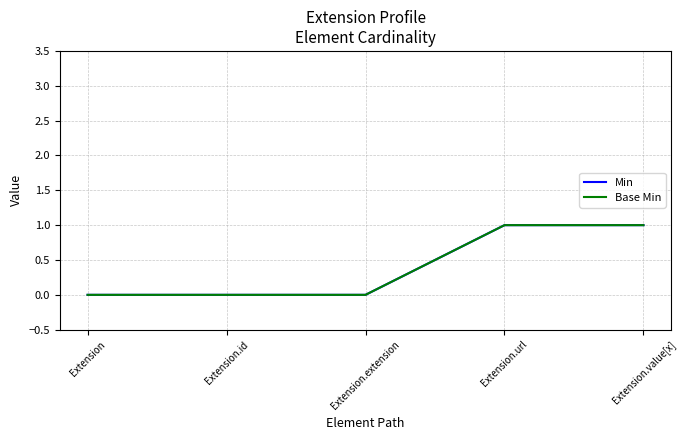

Does the chart display data point markers on the line(s)?

No